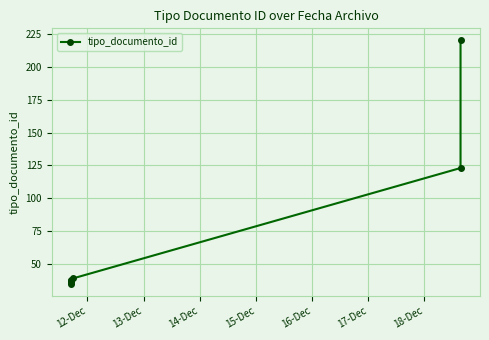

Which label corresponds to the smallest value in the chart?

12-Dec